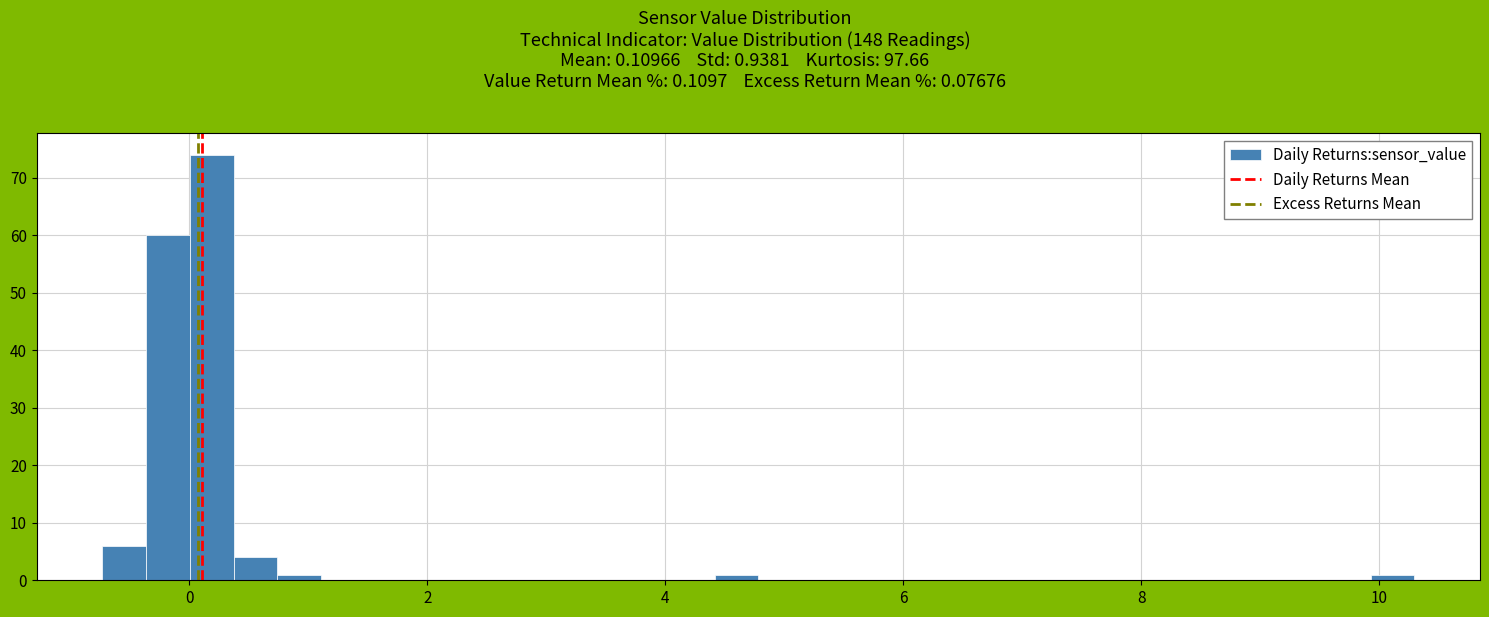

Read against the x-axis, roughly where is the centre of the tallest bar?

0.2